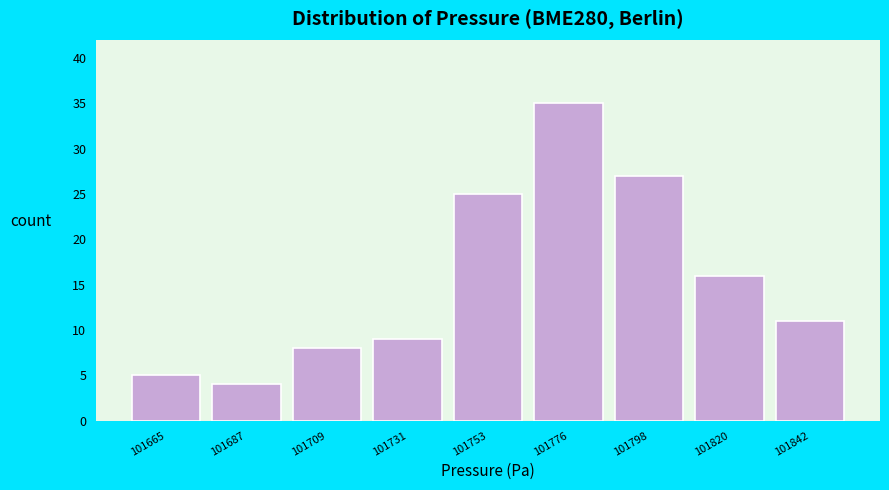

Reading left to right, extract all data points from this chart.

5	4	8	9	25	35	27	16	11